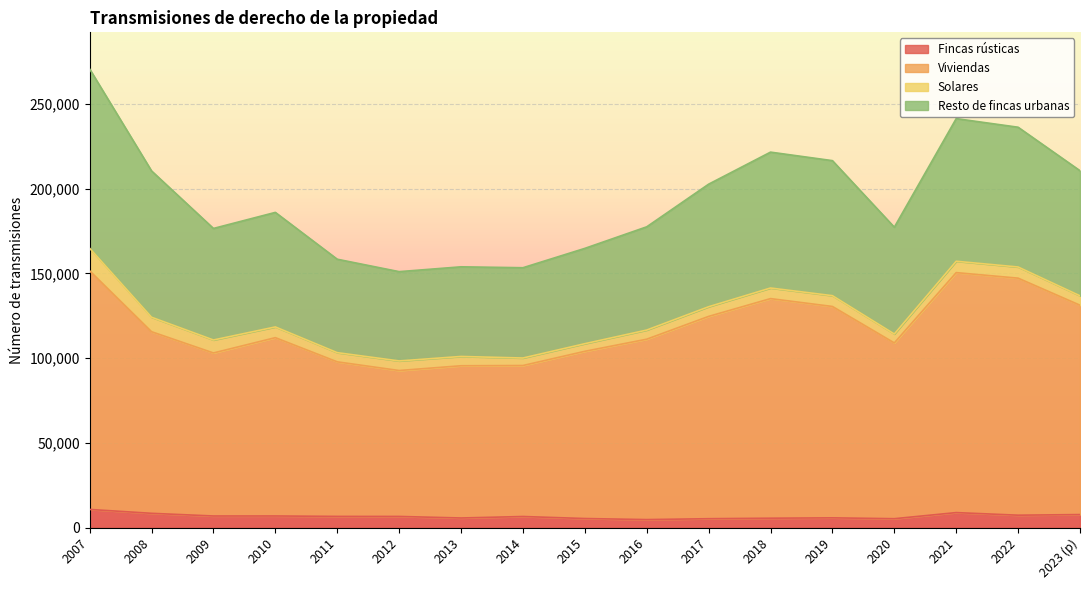

At which category does Viviendas reach its first local peak?

2010